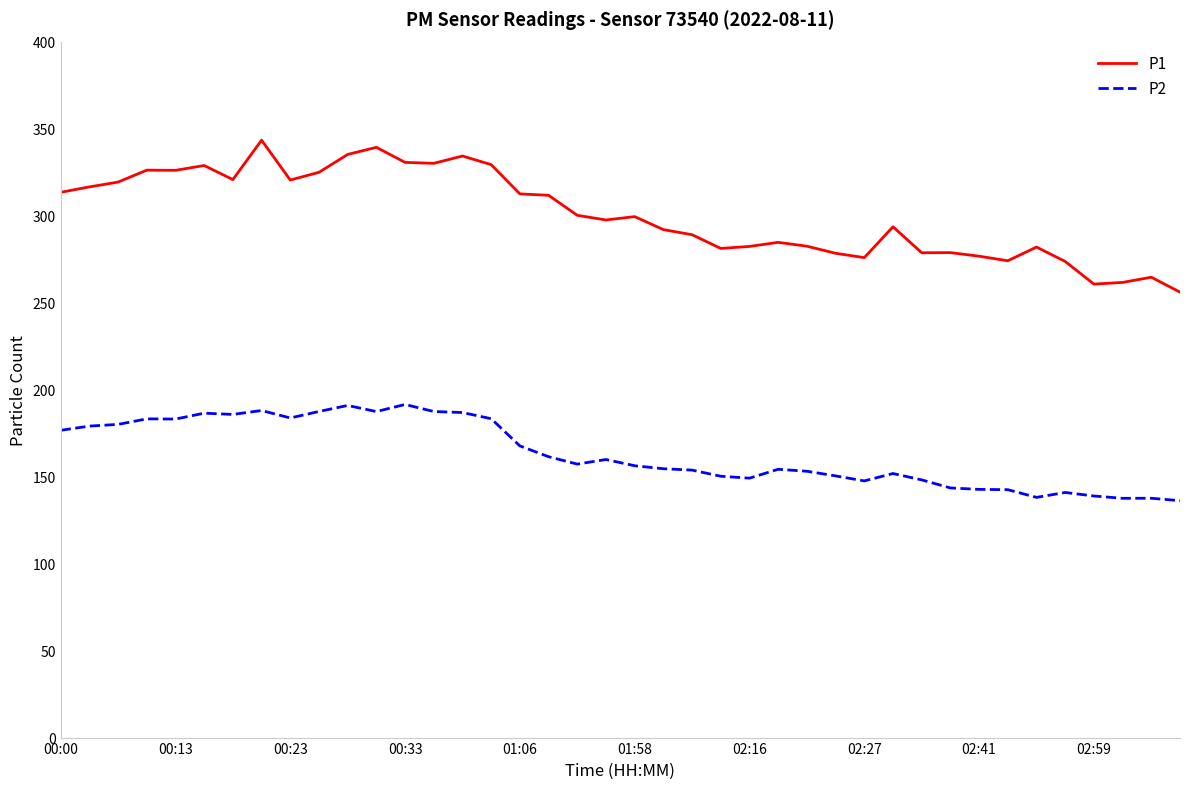

Rank the series by their average value, from highest to lowest.

P1, P2